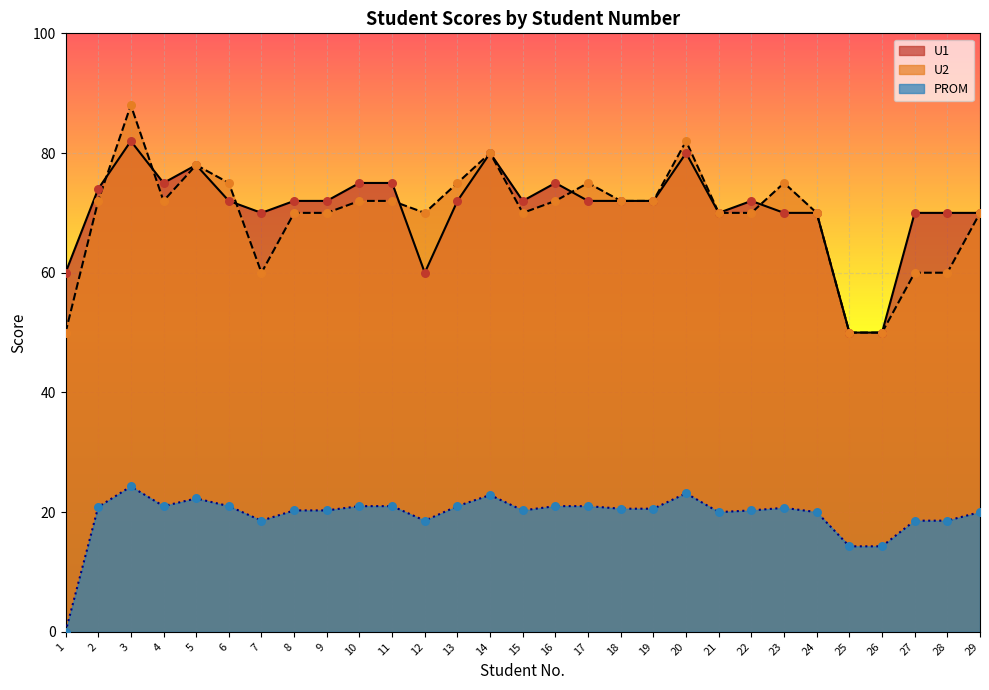

Is the value of U2 at 7 greater than the value of U1 at 9?

No